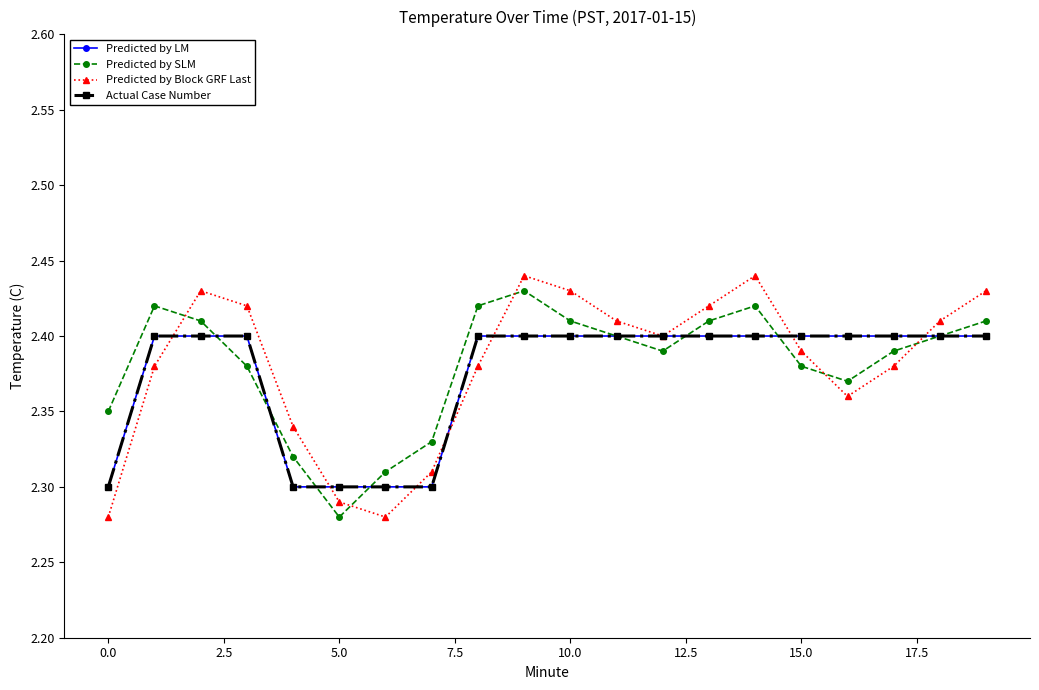

At how many categories does at least one series exceed 2?

20